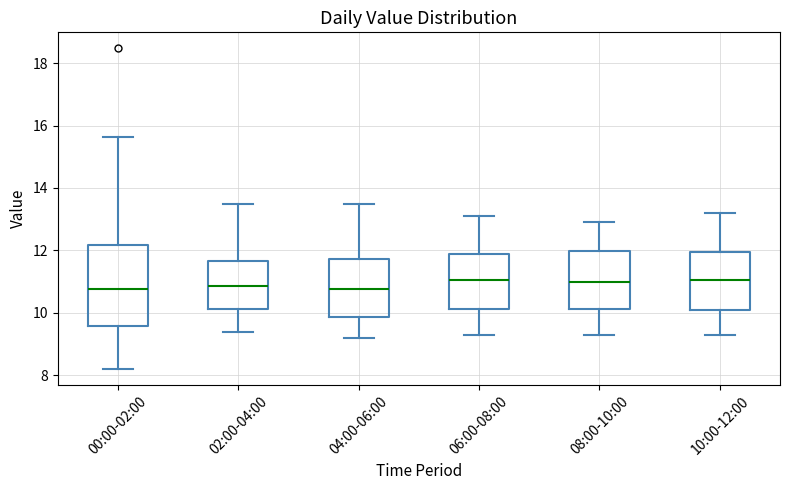

Reading left to right, transcribe this box plot: for each box, give where its median line is, the range the box spans, and where its two whiskers end, as read against the y-axis. The values are not printed on the chart, so give them approximately, as read against the axis.

00:00-02:00: median 10.8, box 9.6 to 12.2, whiskers 8.2 to 15.6
02:00-04:00: median 10.8, box 10.2 to 11.6, whiskers 9.4 to 13.6
04:00-06:00: median 10.8, box 9.8 to 11.8, whiskers 9.2 to 13.6
06:00-08:00: median 11.0, box 10.2 to 12.0, whiskers 9.4 to 13.2
08:00-10:00: median 11.0, box 10.2 to 12.0, whiskers 9.4 to 13.0
10:00-12:00: median 11.0, box 10.2 to 12.0, whiskers 9.4 to 13.2